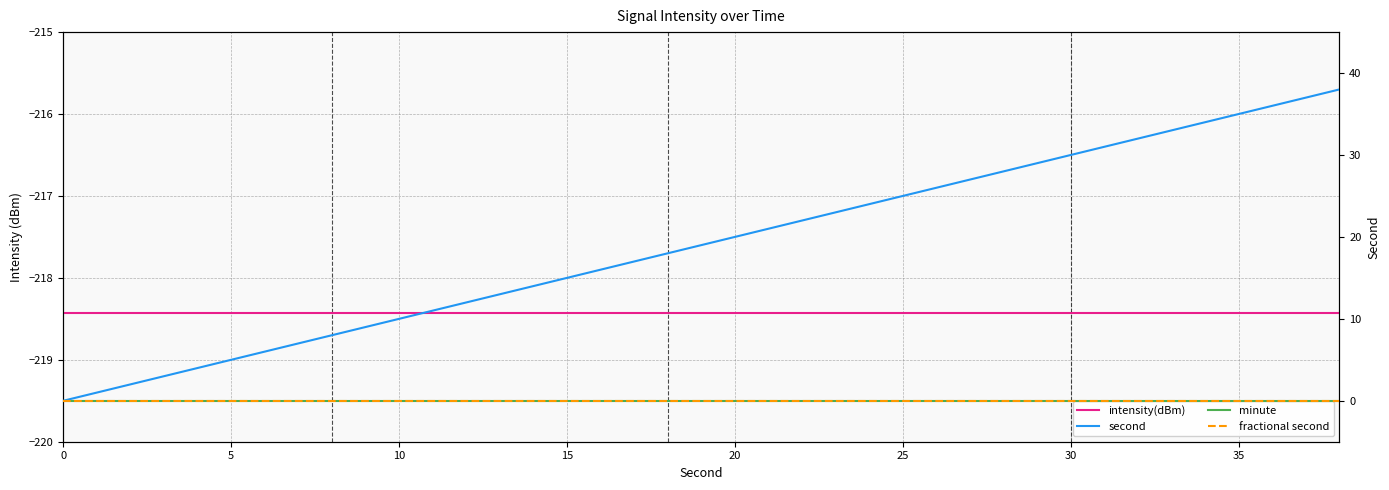

True or false: intensity(dBm) and minute cross at least once.

False